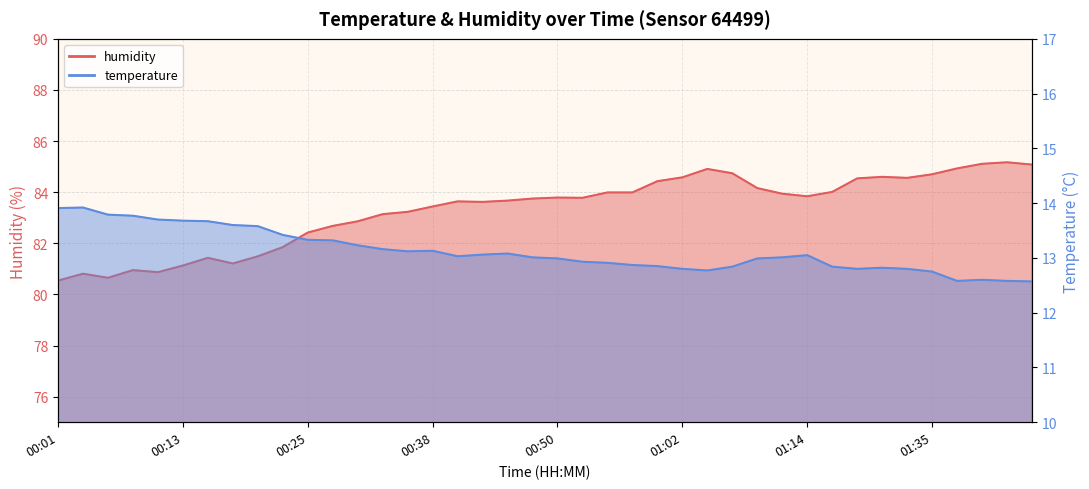

Which series has the largest range (max minus min)?

humidity